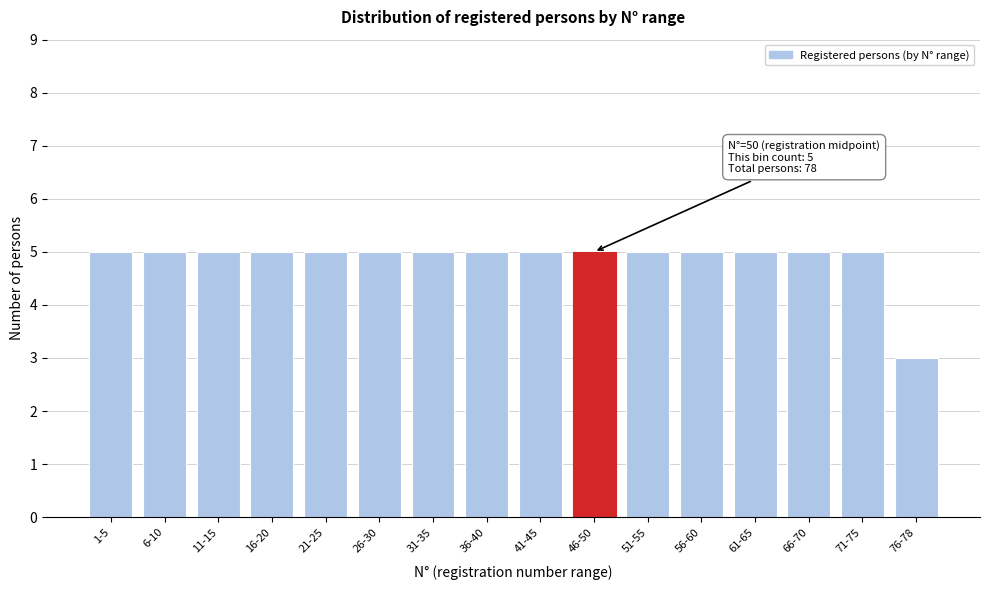

Reading left to right, extract all data points from this chart.

5	5	5	5	5	5	5	5	5	5	5	5	5	5	5	3